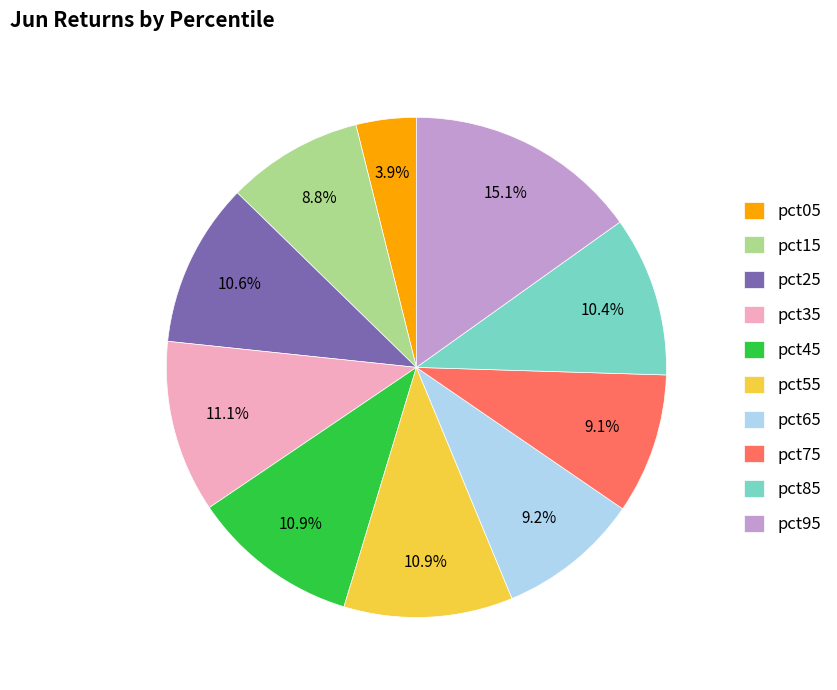

To the nearest percent, what percentage of the pie is pct05?

4%